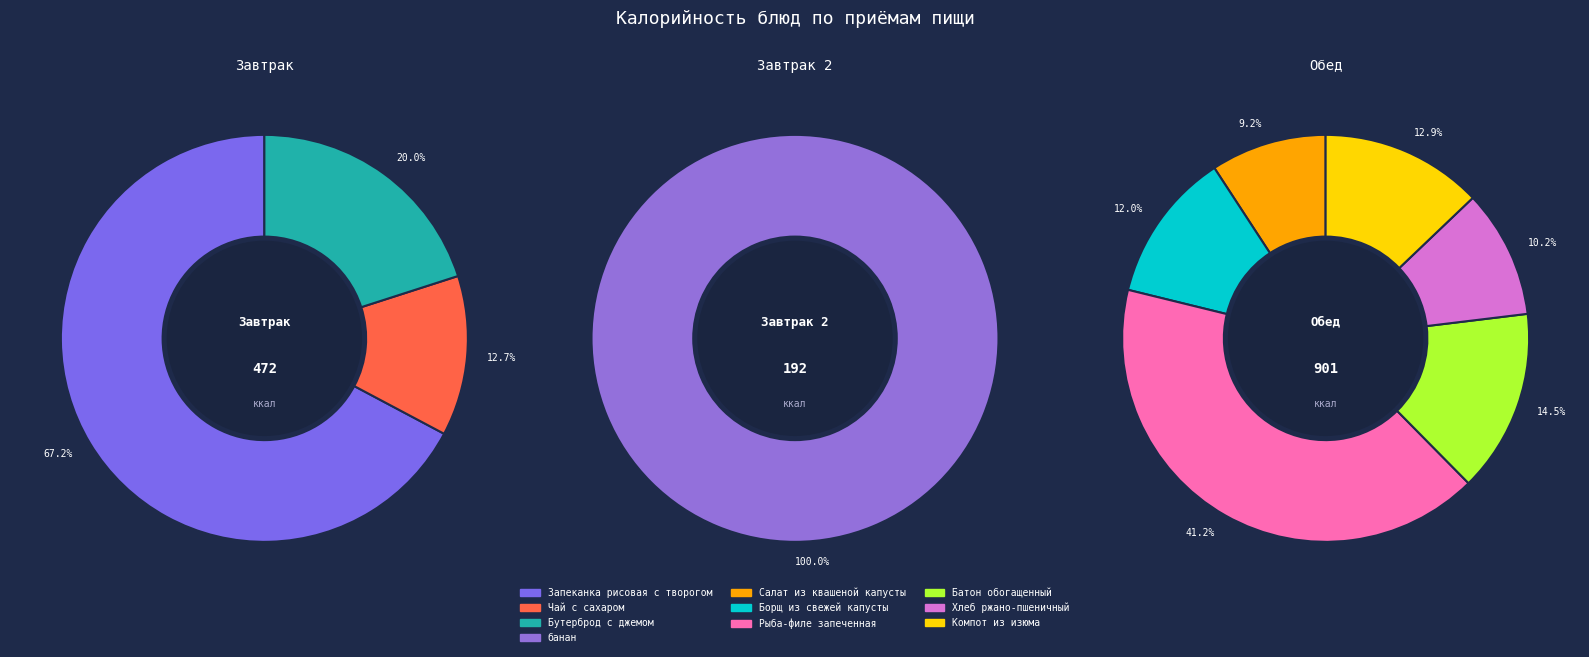

Which category has the smallest portion of the pie?

Чай с сахаром